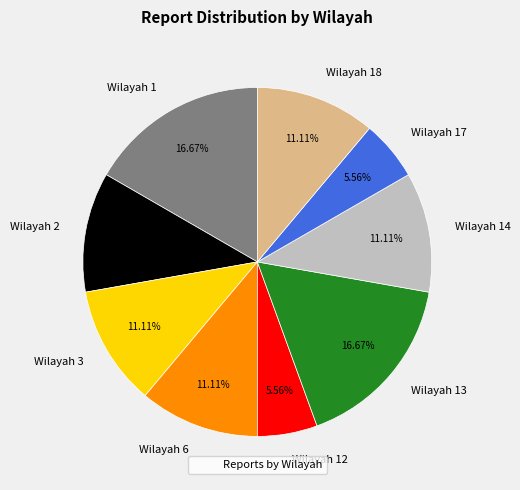

Is Wilayah 3 the majority of the pie?

No